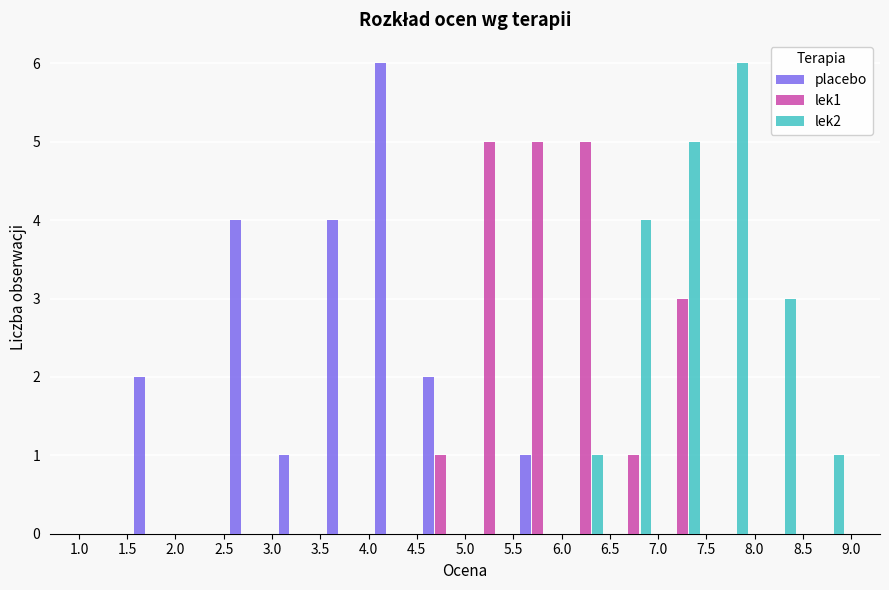

In the placebo series, which range on the x-axis has the tallest bar?

4.0 to 4.5